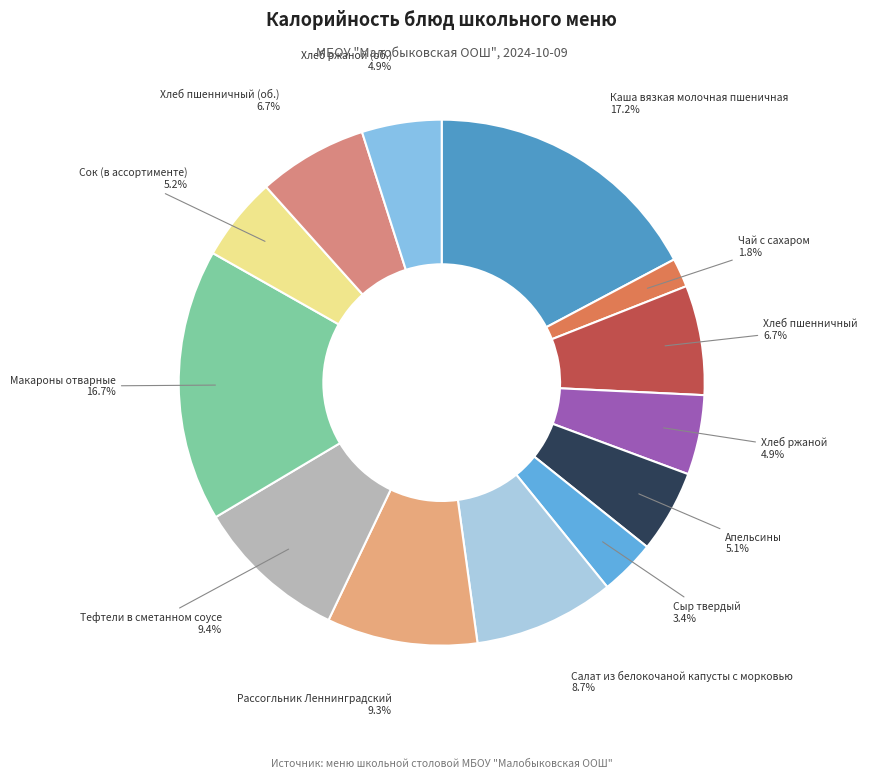

To the nearest percent, what is the difference between the largest and smallest slice percentages?

15%